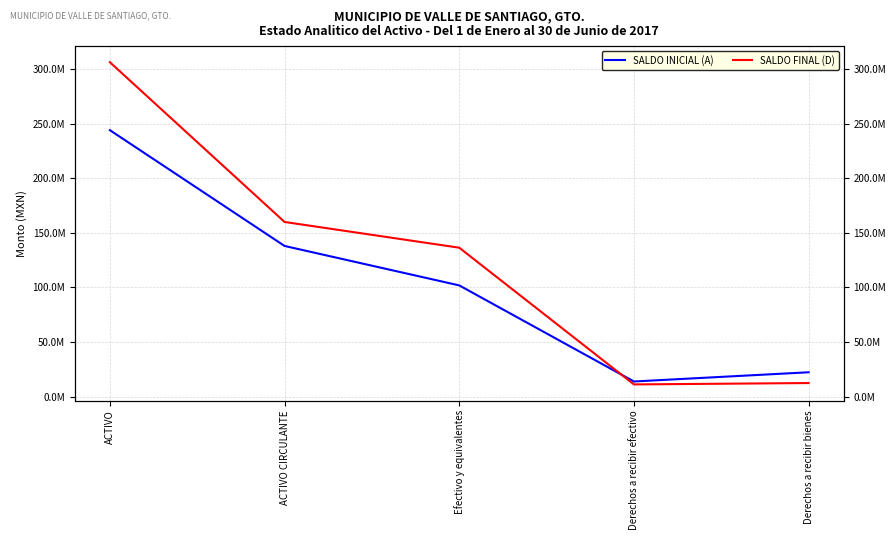

What is the difference between the maximum and second lowest values in the SALDO FINAL (D) series?

293699705.4